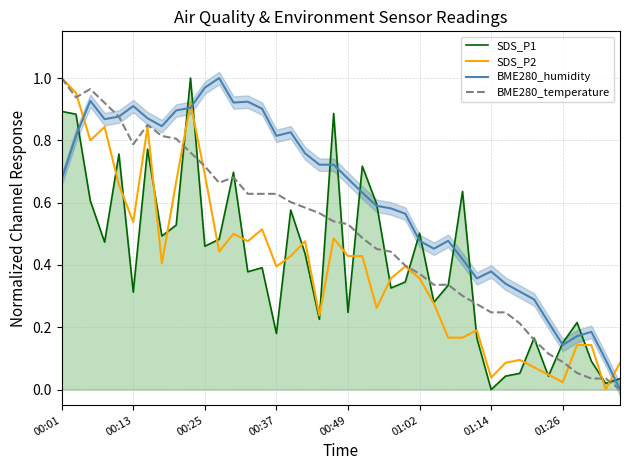

What is the maximum value shown in the chart?

1.0